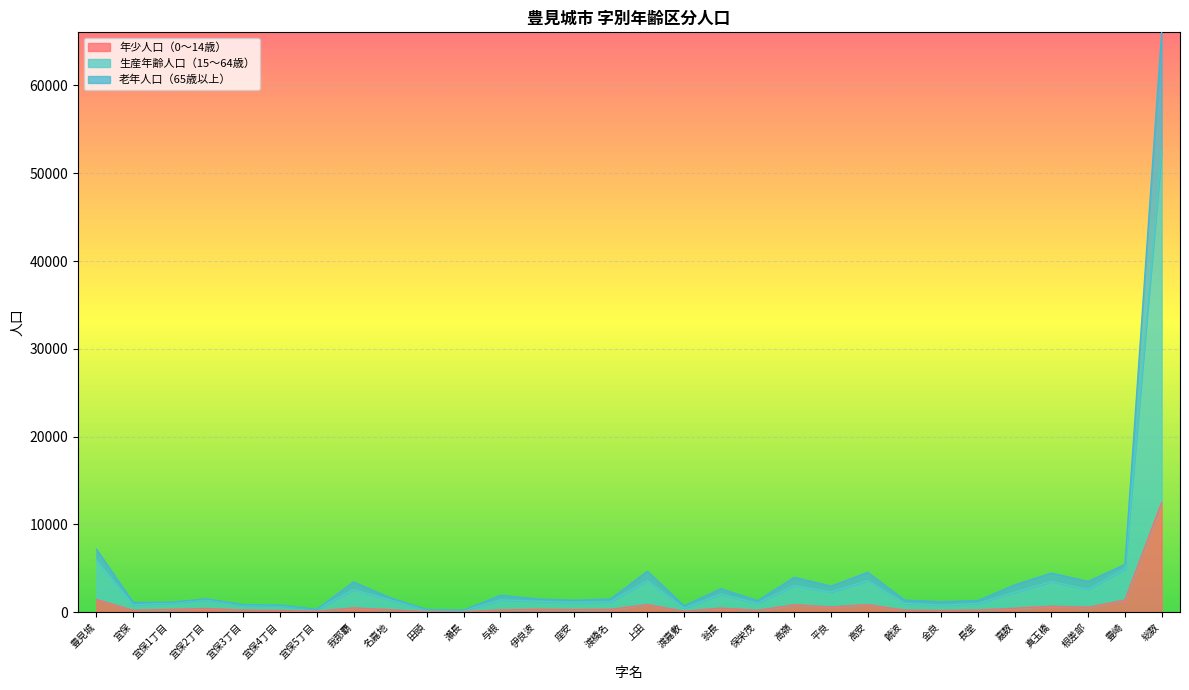

At which category is the sum across all series the highest?

総数